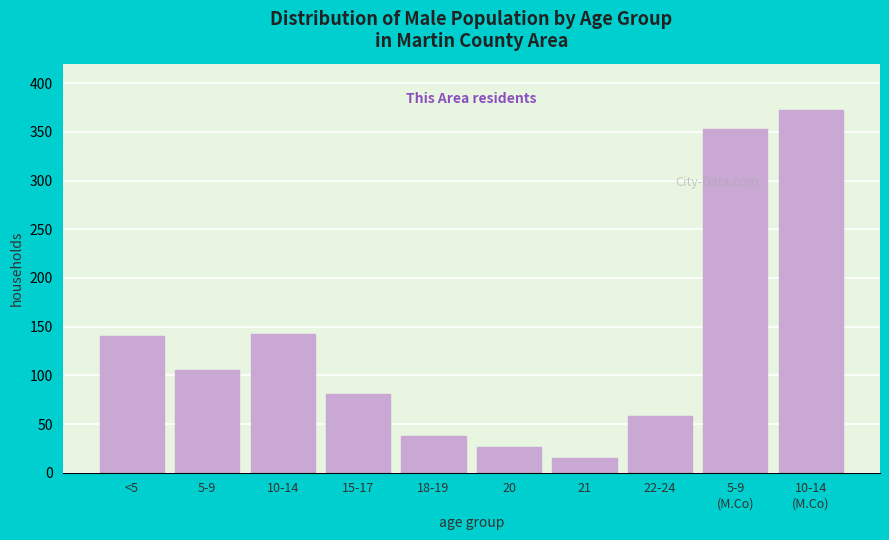

Reading right to left, list all the values displayed in this chart.

372	353	58	15	26	38	81	142	105	140